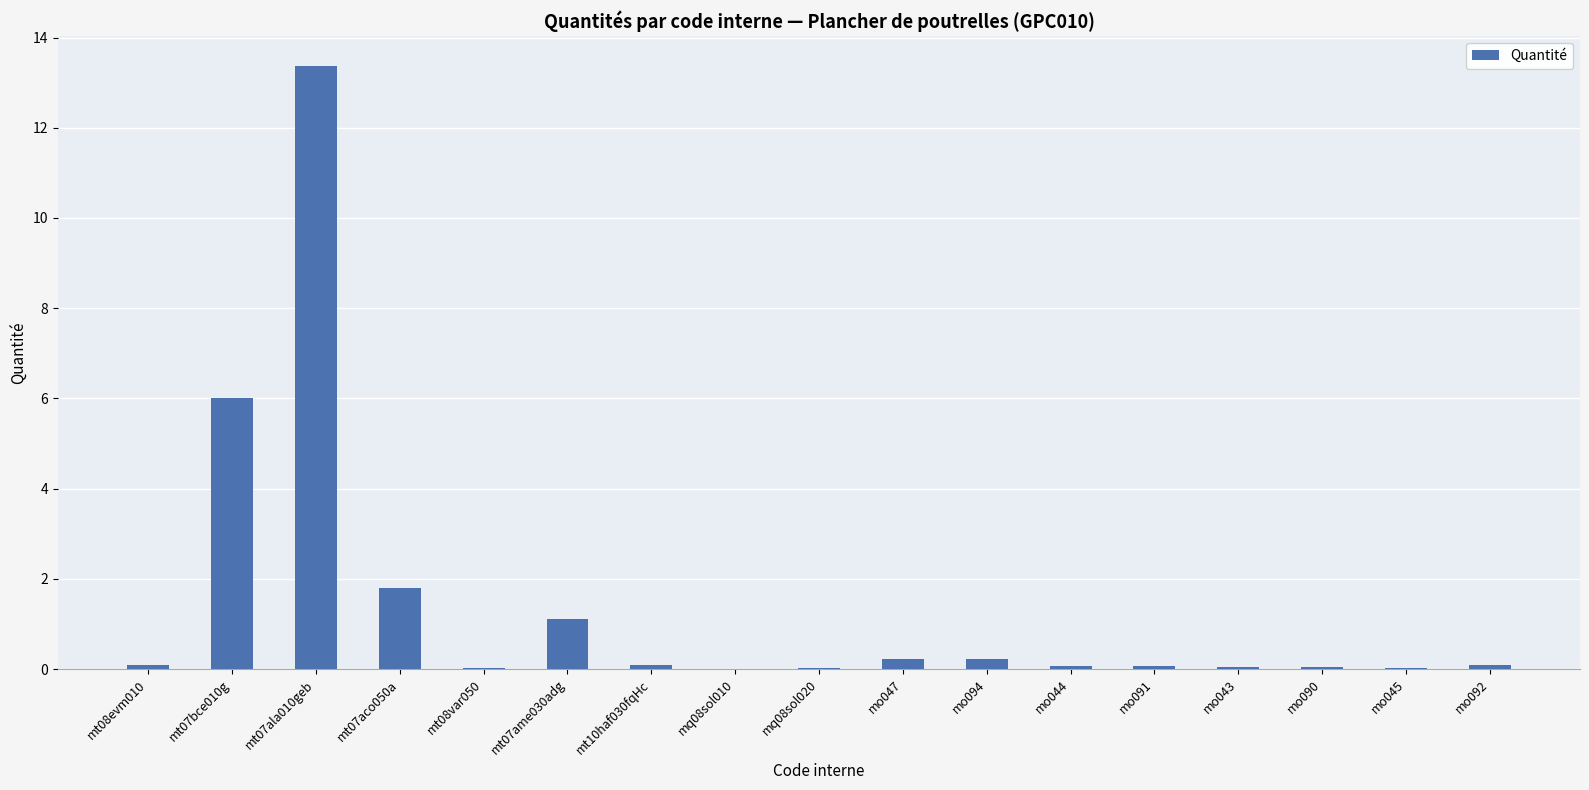

What is the difference between the values at mo047 and mo090?

0.2